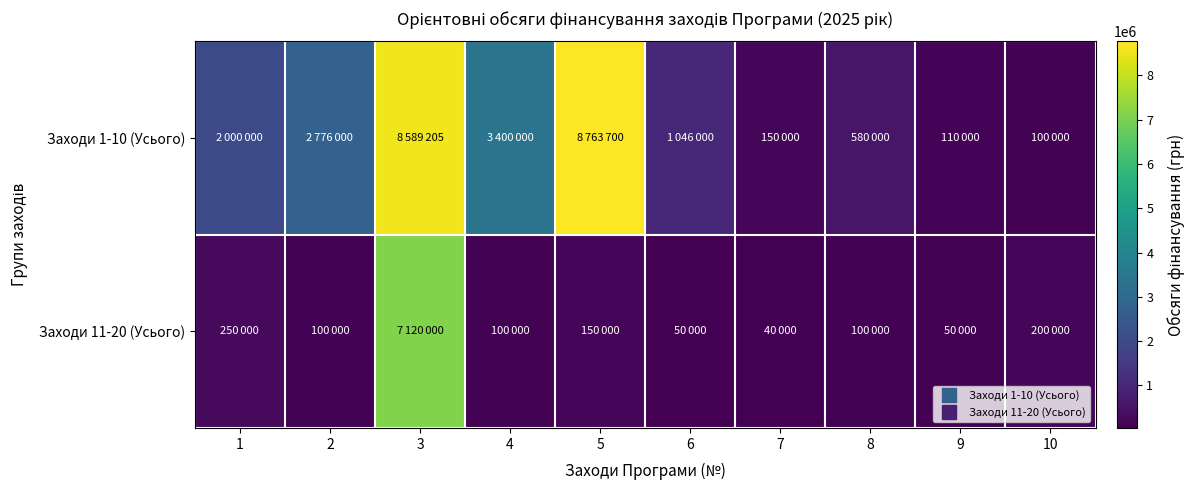

How many categories are shown in the chart?

10